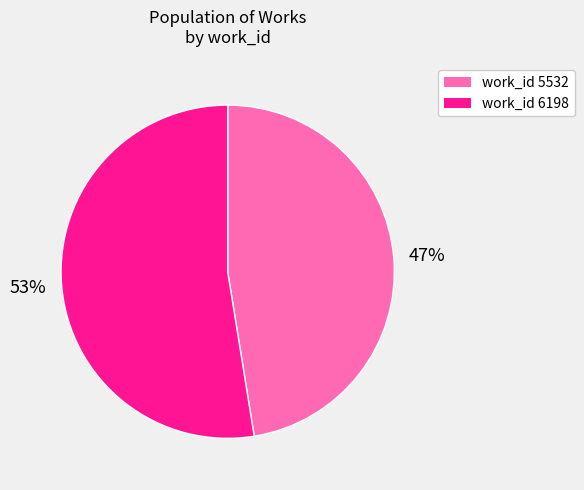

To the nearest percent, what is the average slice percentage?

50%